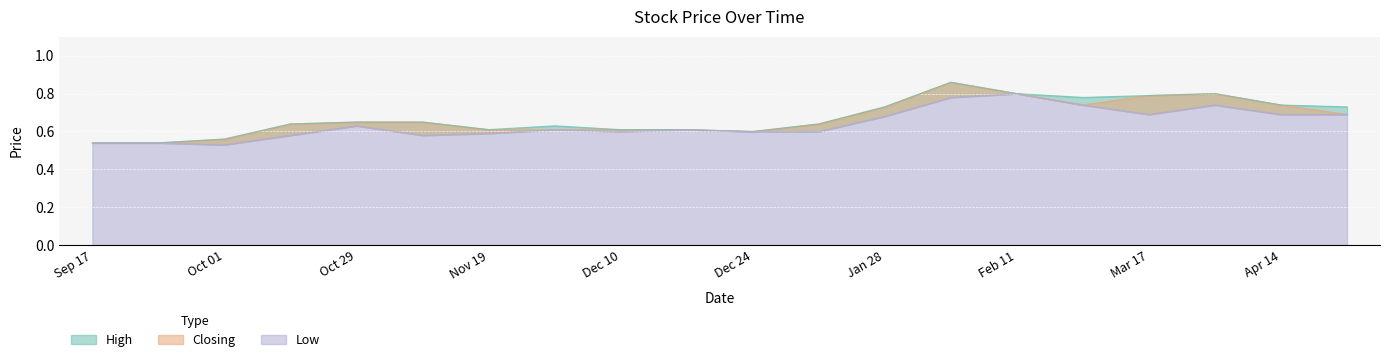

What are all the series names shown in the legend?

High, Closing, Low